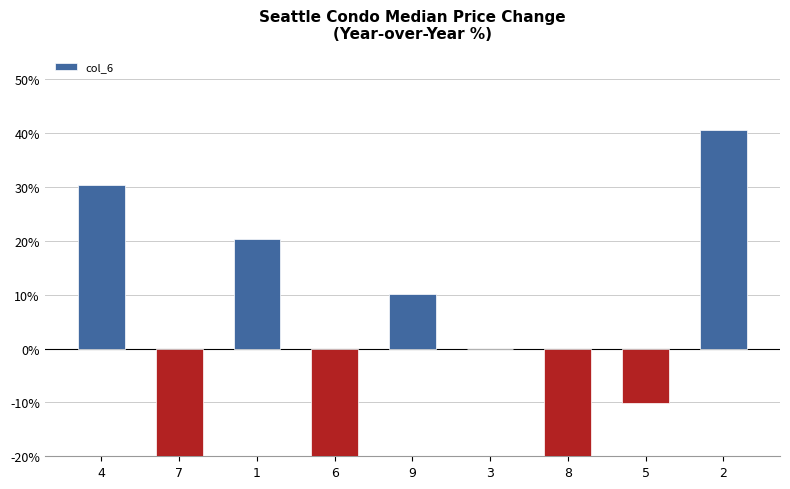

Which category has the lowest value across all series?

6